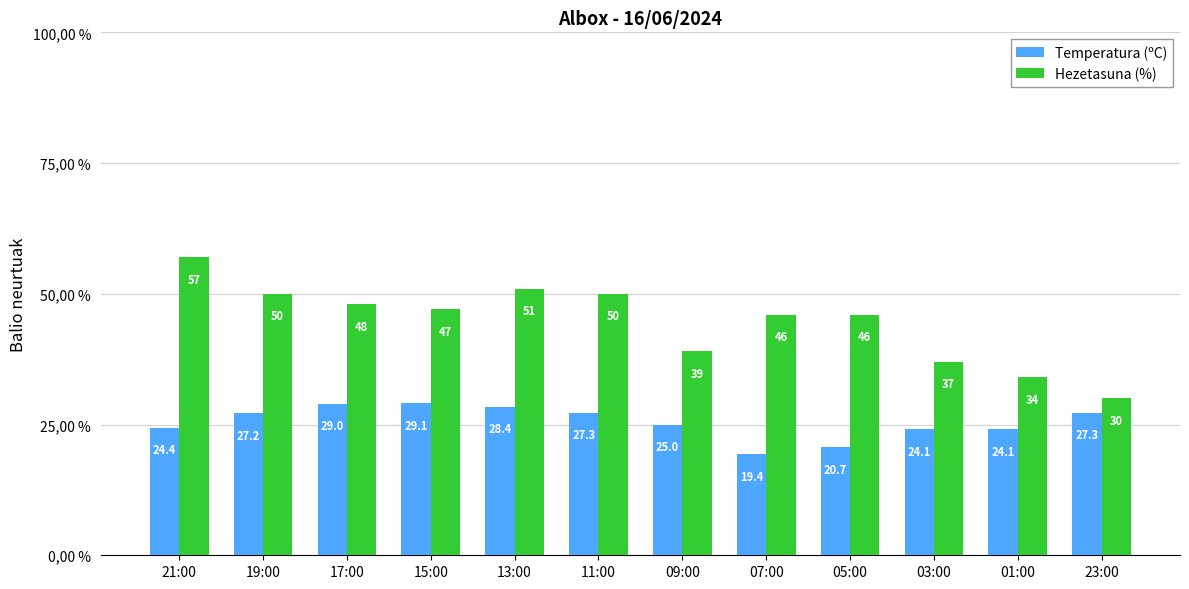

What are all the series names shown in the legend?

Temperatura (ºC), Hezetasuna (%)